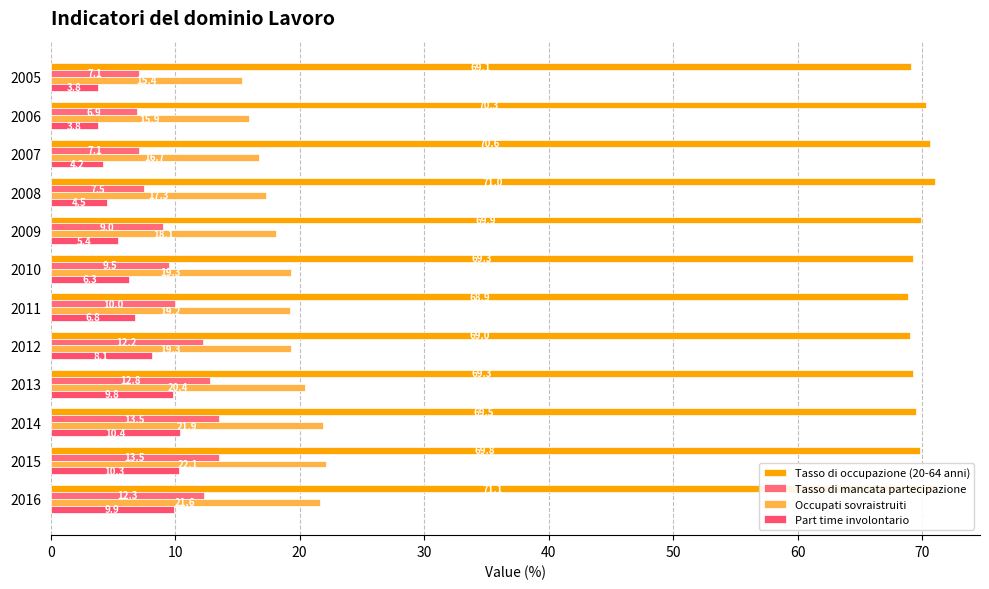

Which series changed the most between 2006 and 2011?

Occupati sovraistruiti